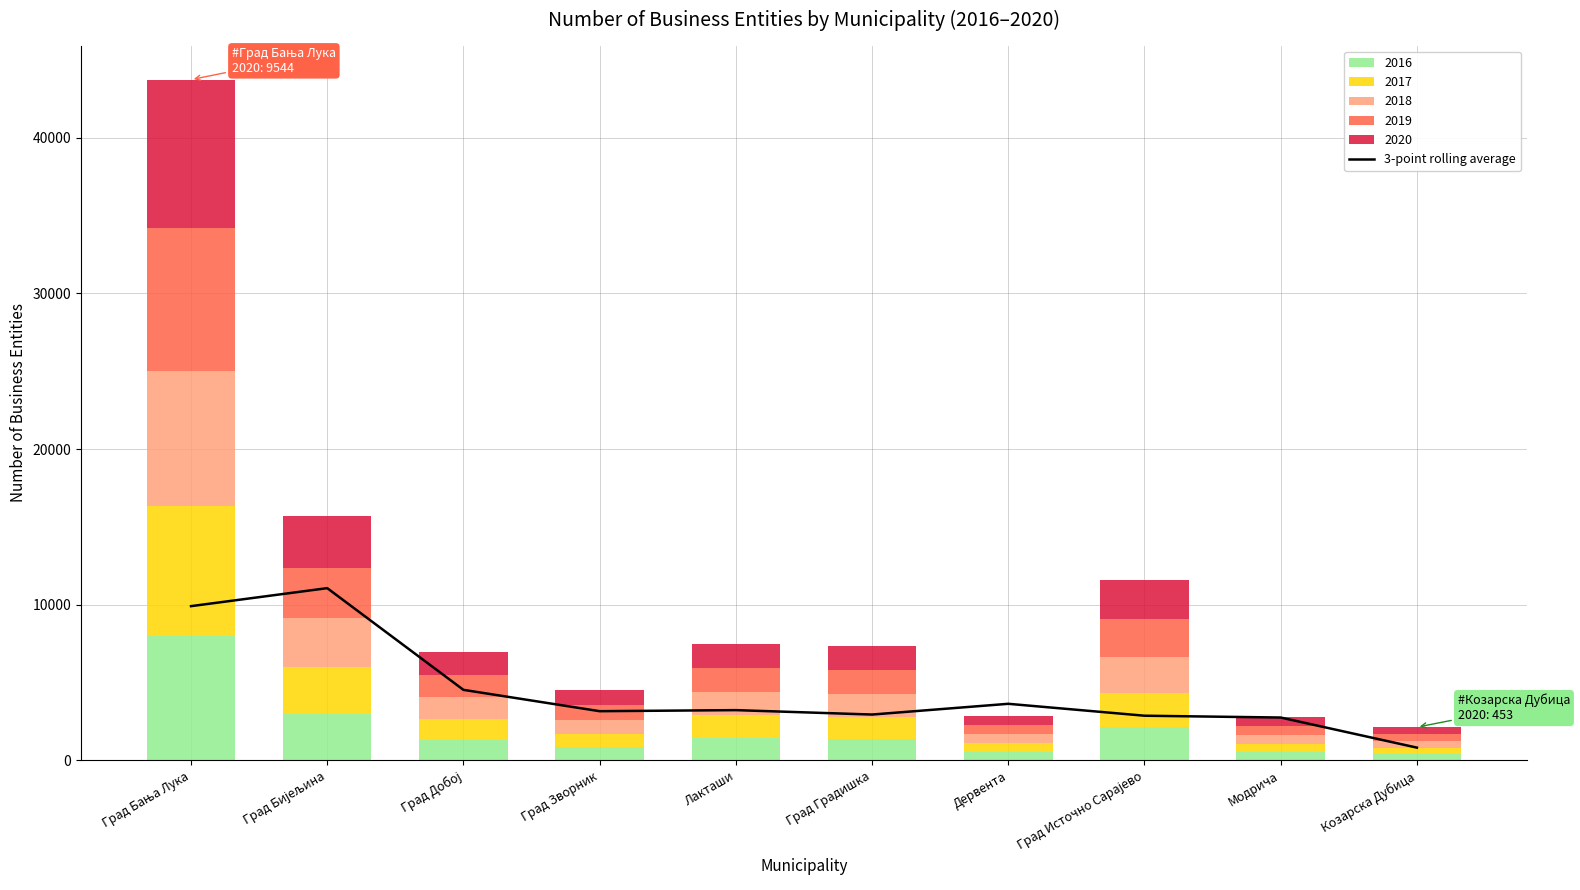

Does the chart contain any negative values?

No